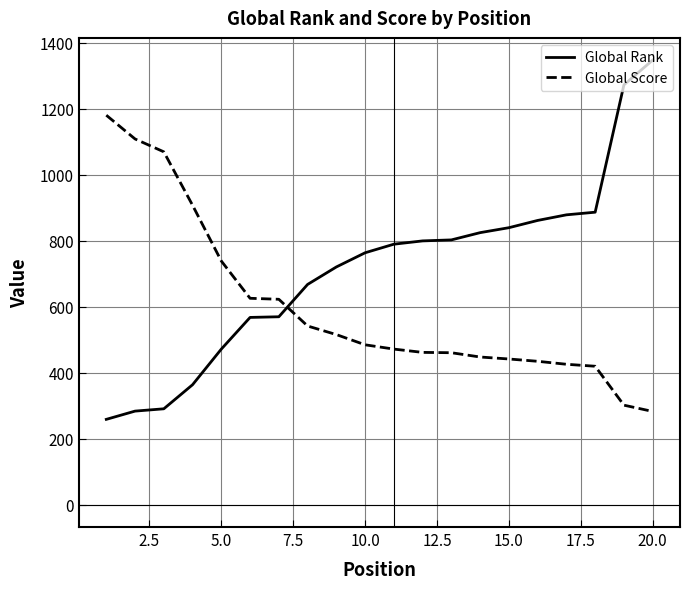

How many times do Global Rank and Global Score cross each other?

1